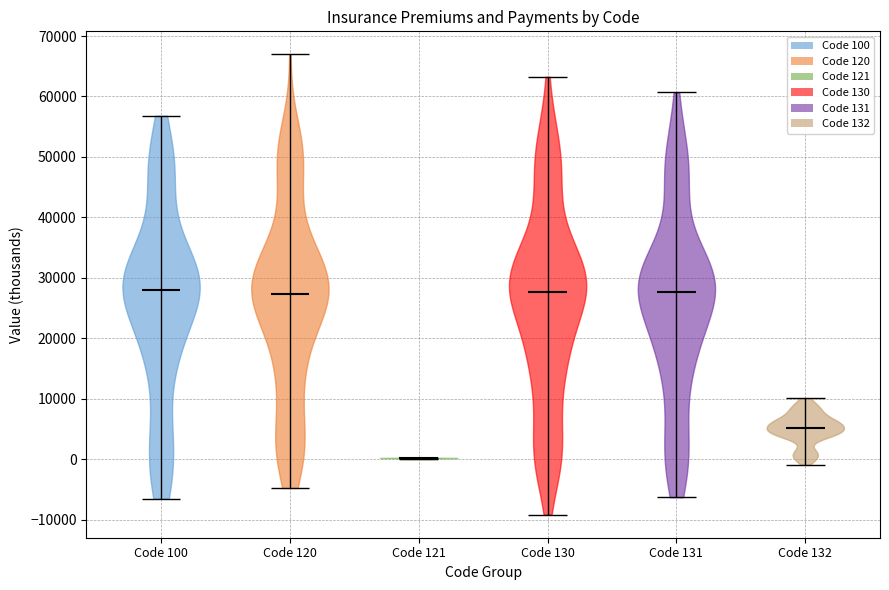

Reading left to right, read every violin against the y-axis: where its median line is, and the lowest and highest points it reaches. The values are not printed on the chart, so give them approximately, as read against the axis.

Code 100: median line 28000, lowest point -7000, highest point 57000
Code 120: median line 27000, lowest point -5000, highest point 67000
Code 121: median line 0, lowest point 0, highest point 0
Code 130: median line 28000, lowest point -9000, highest point 63000
Code 131: median line 28000, lowest point -6000, highest point 61000
Code 132: median line 5000, lowest point -1000, highest point 10000